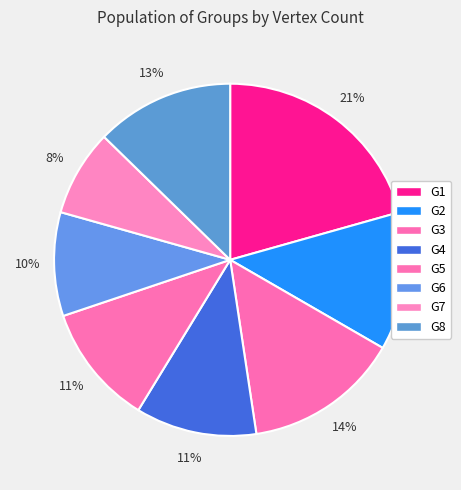

To the nearest percent, what portion does G3 represent?

14%